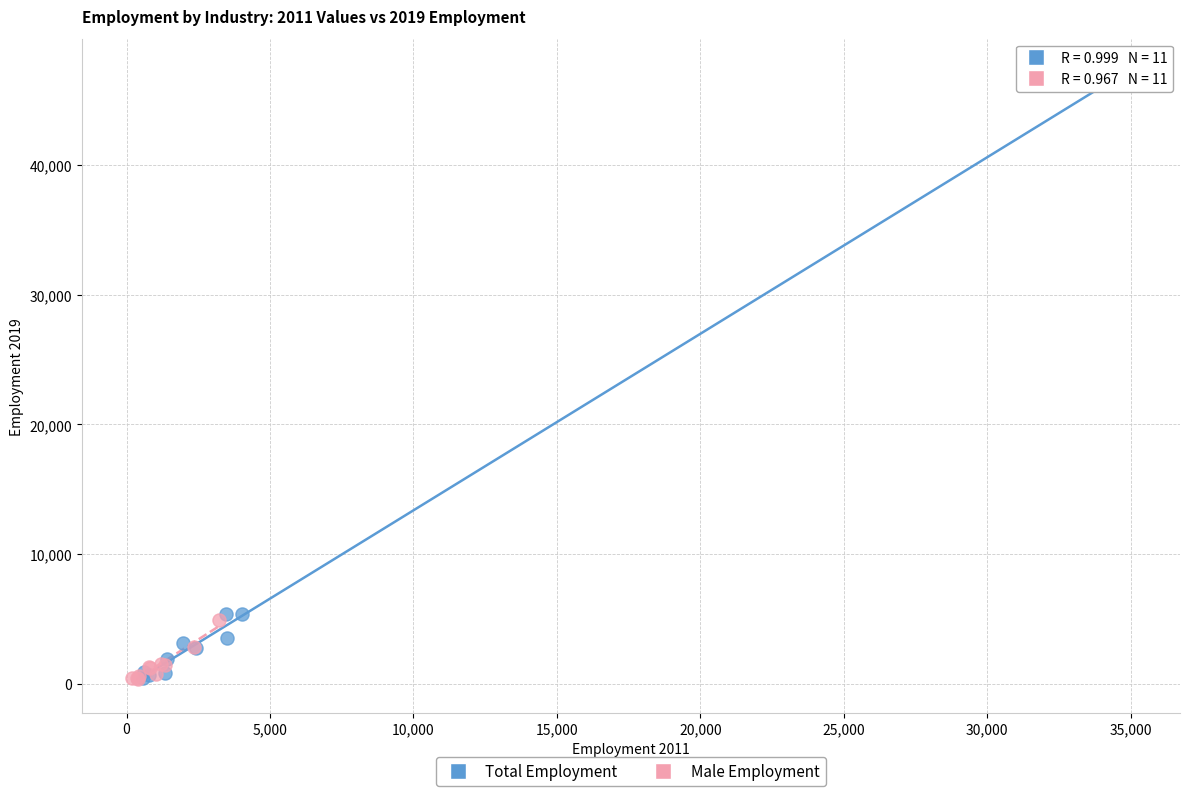

What are all the series names shown in the legend?

Total Employment, Male Employment